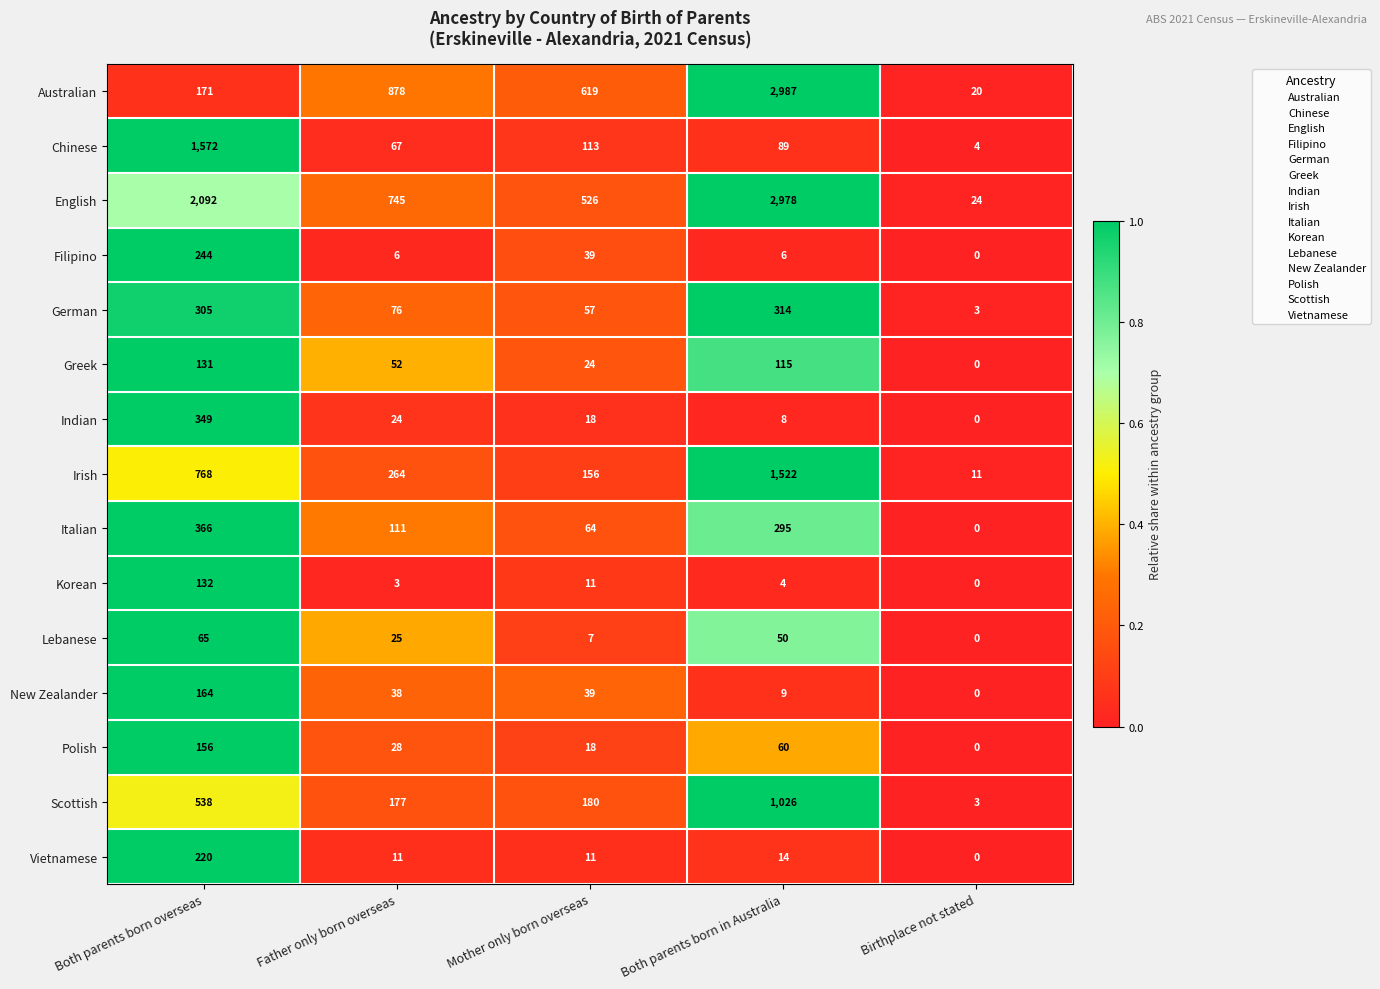

Is it true that English equals 677 at Both parents born overseas?

False